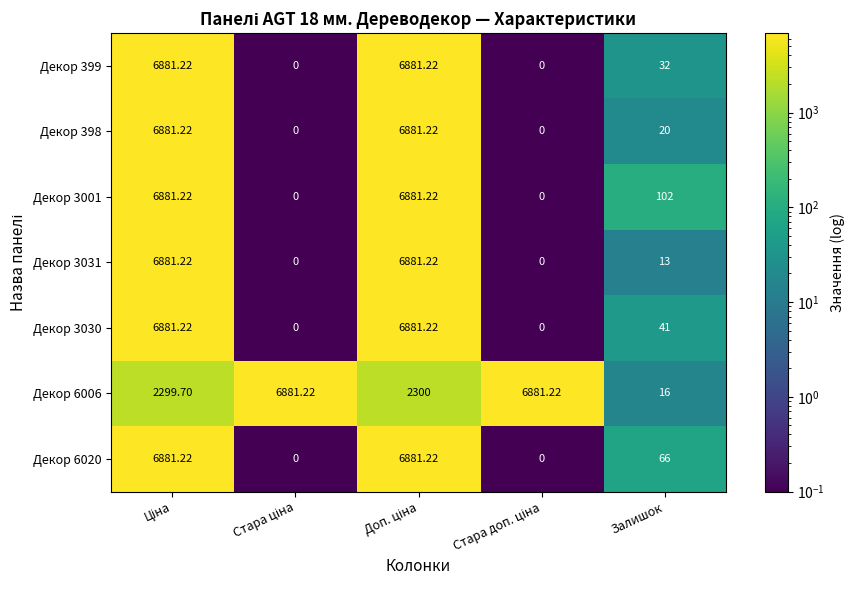

Where is Декор 6020 nearest to the value 3440?

Залишок